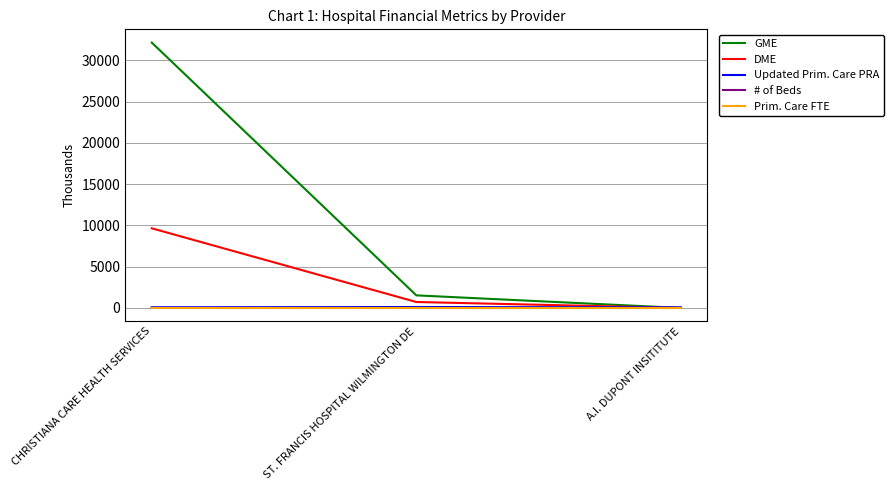

What is the difference between the maximum and second lowest values in the Updated Prim. Care PRA series?

29.9